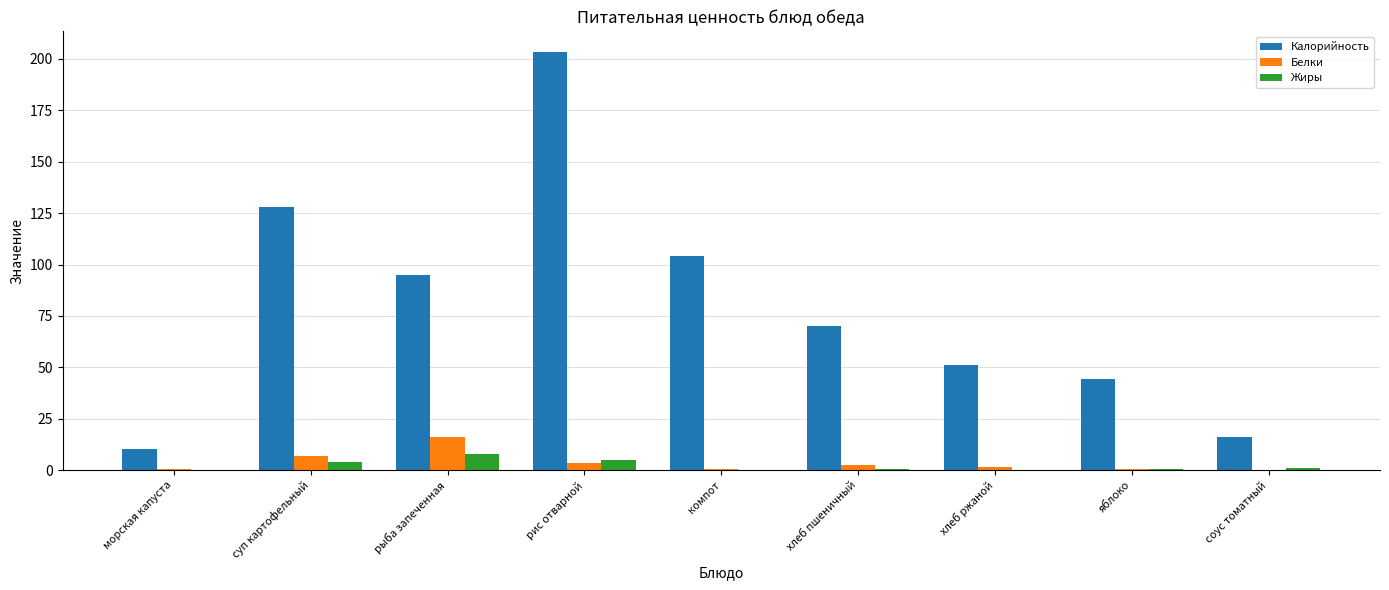

At which category is the sum across all series the highest?

рис отварной